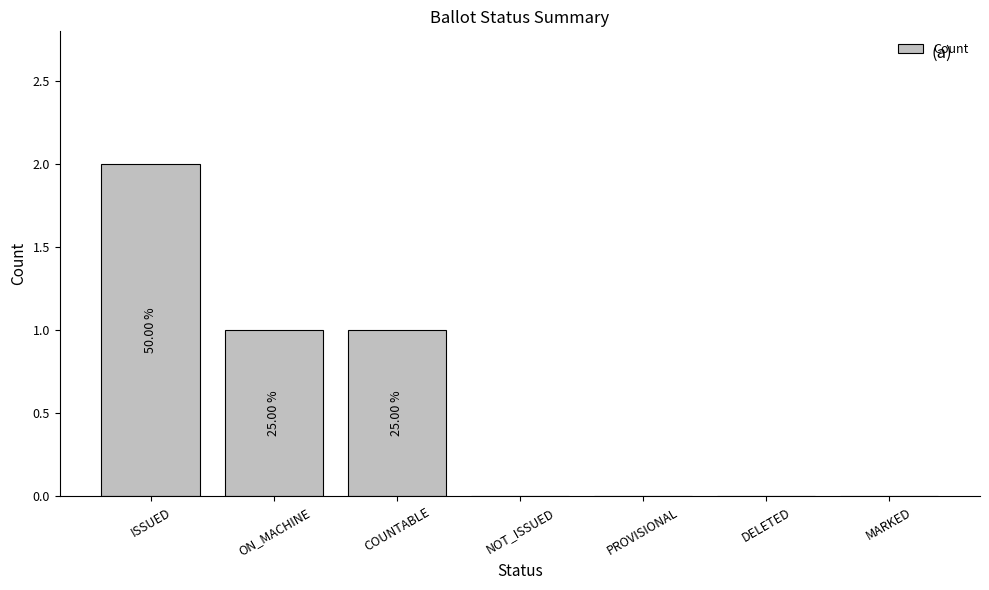

Are the bars horizontal?

No